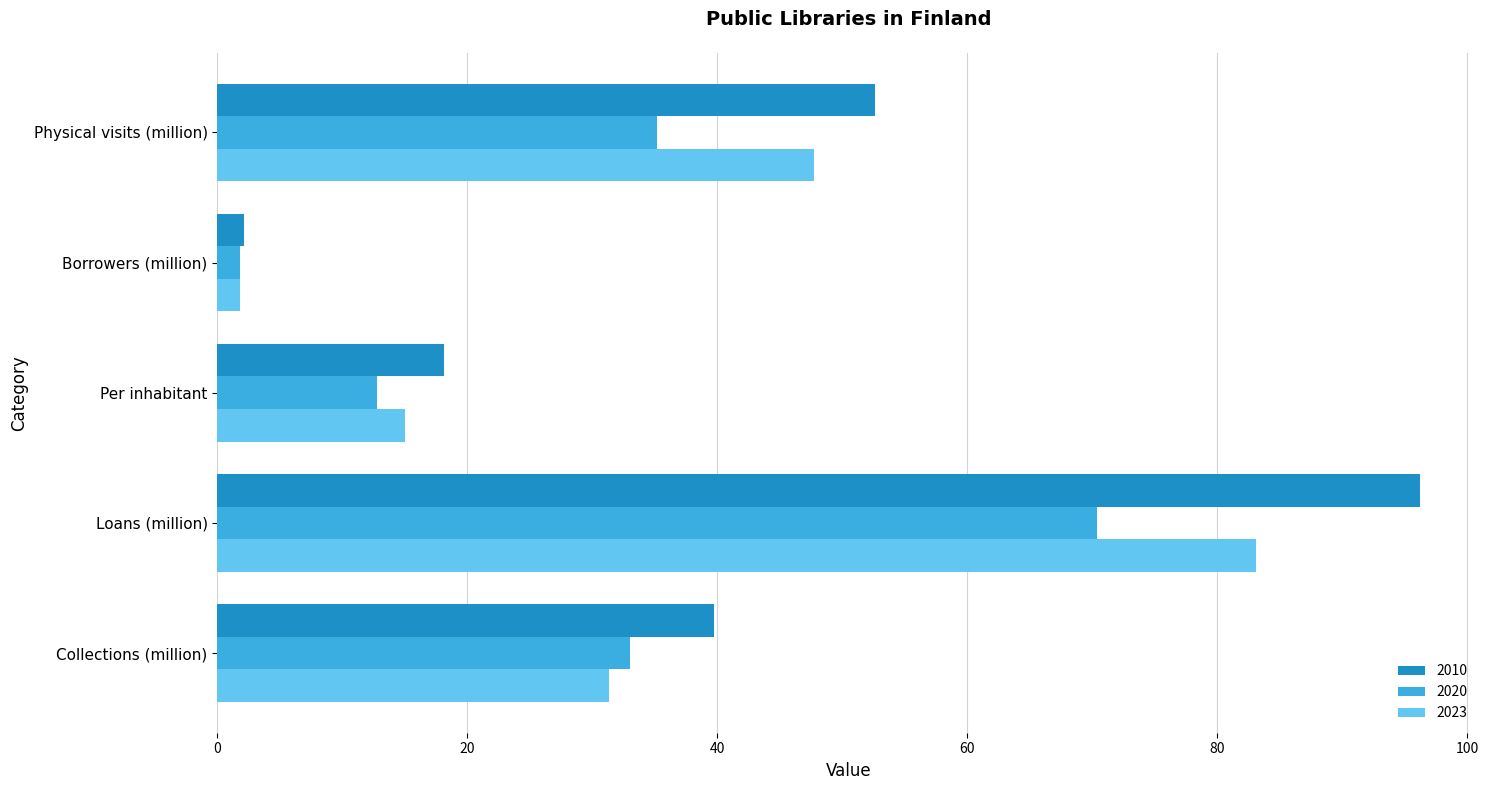

Which series has the largest total across all categories?

2010